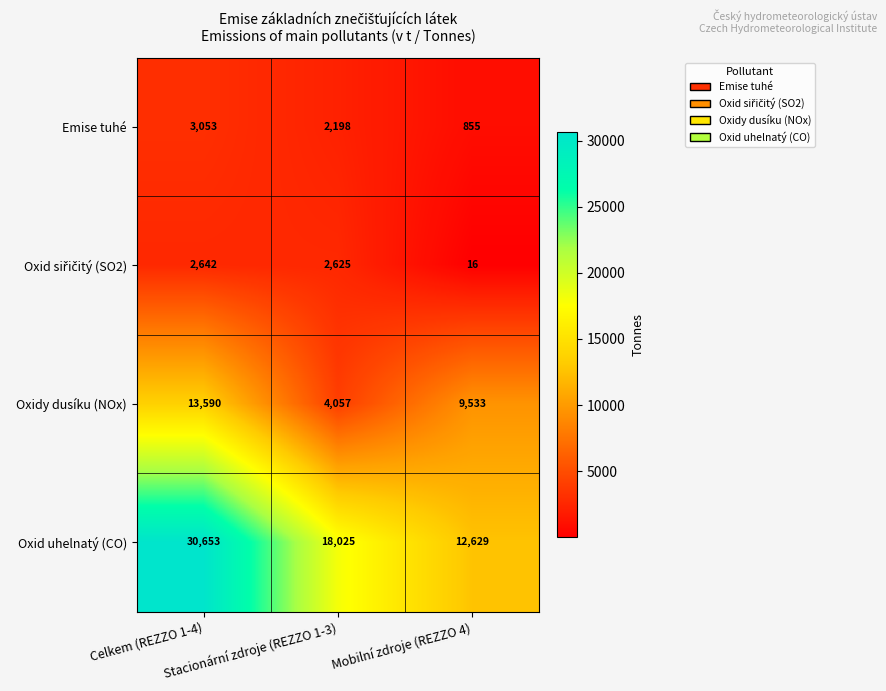

Which series has the largest total across all categories?

Oxid uhelnatý (CO)